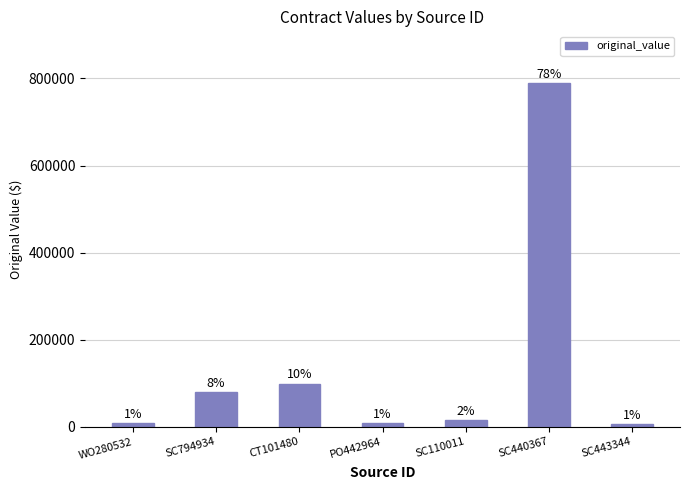

Are the bars grouped side by side (vs. stacked)?

No